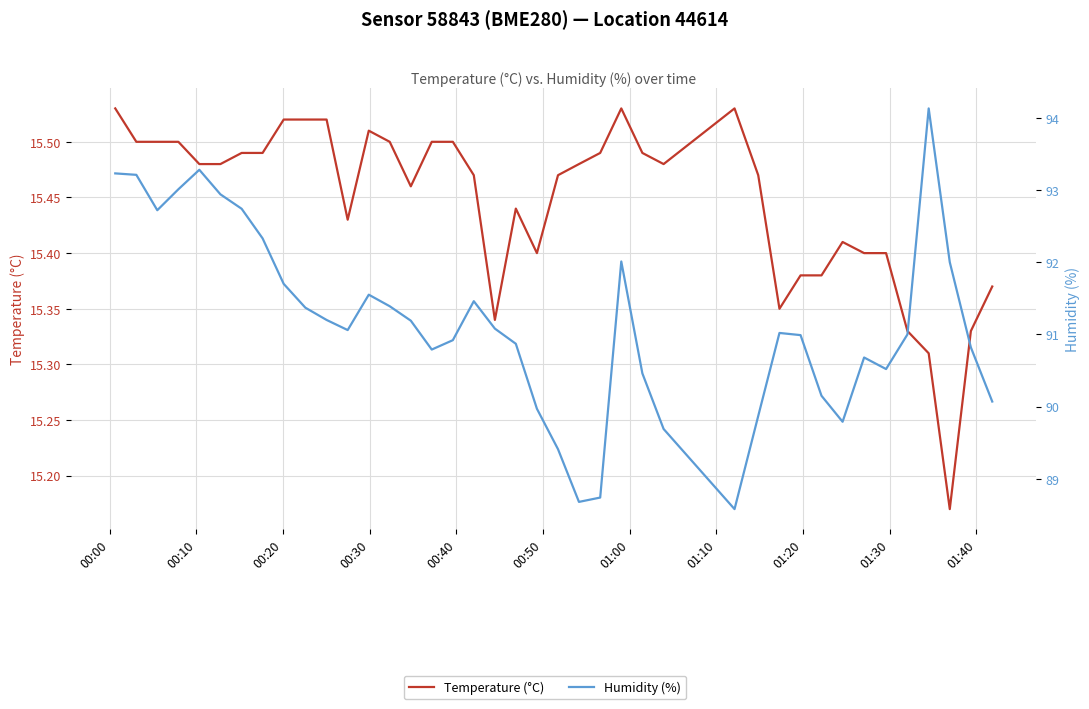

True or false: Humidity (%) has more than 0 interior local peaks.

True